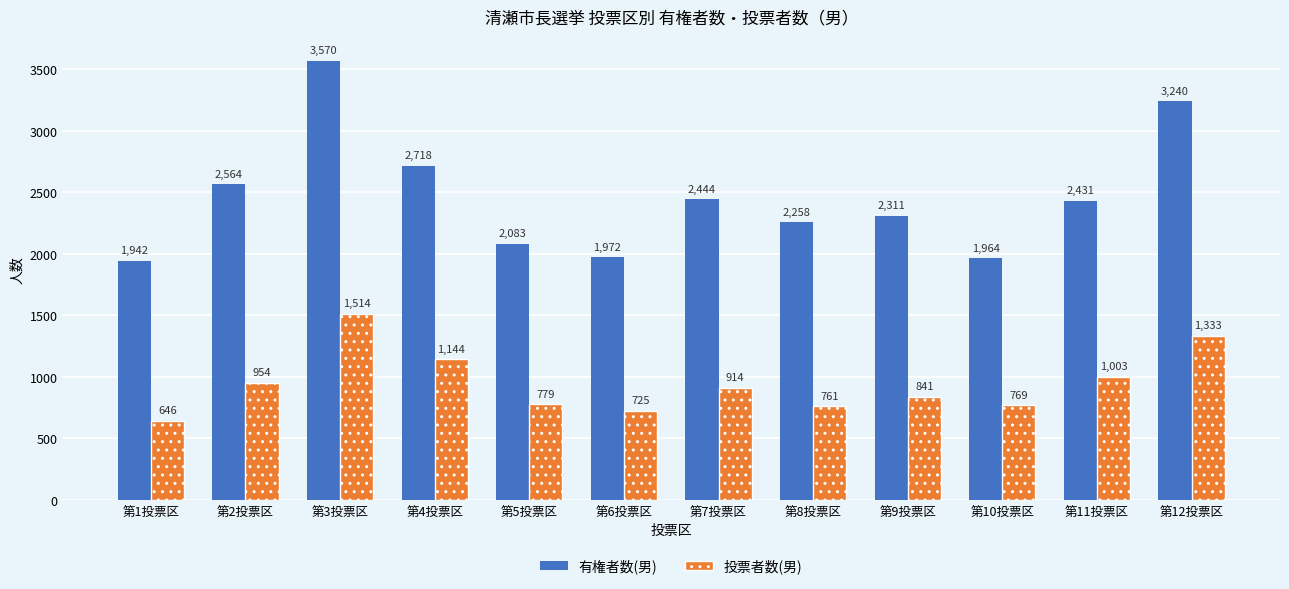

Reading left to right, transcribe all the data shown in this chart.

有権者数(男): 第1投票区=1942	第2投票区=2564	第3投票区=3570	第4投票区=2718	第5投票区=2083	第6投票区=1972	第7投票区=2444	第8投票区=2258	第9投票区=2311	第10投票区=1964	第11投票区=2431	第12投票区=3240
投票者数(男): 第1投票区=646	第2投票区=954	第3投票区=1514	第4投票区=1144	第5投票区=779	第6投票区=725	第7投票区=914	第8投票区=761	第9投票区=841	第10投票区=769	第11投票区=1003	第12投票区=1333